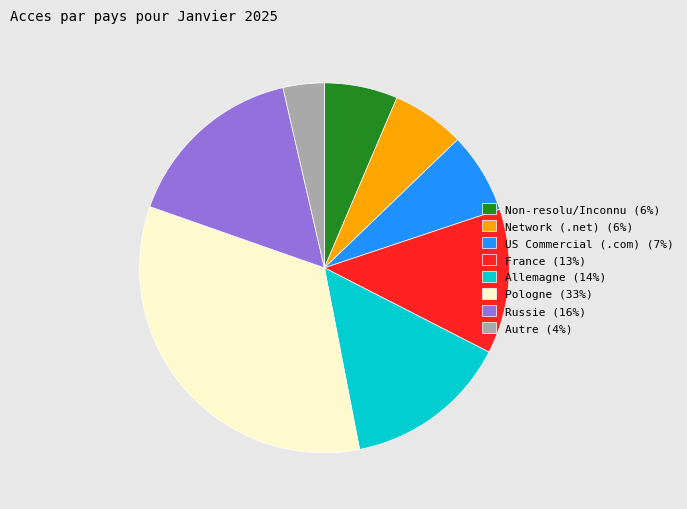

Do Pologne (33%) and France (13%) together represent more than half of the pie?

No